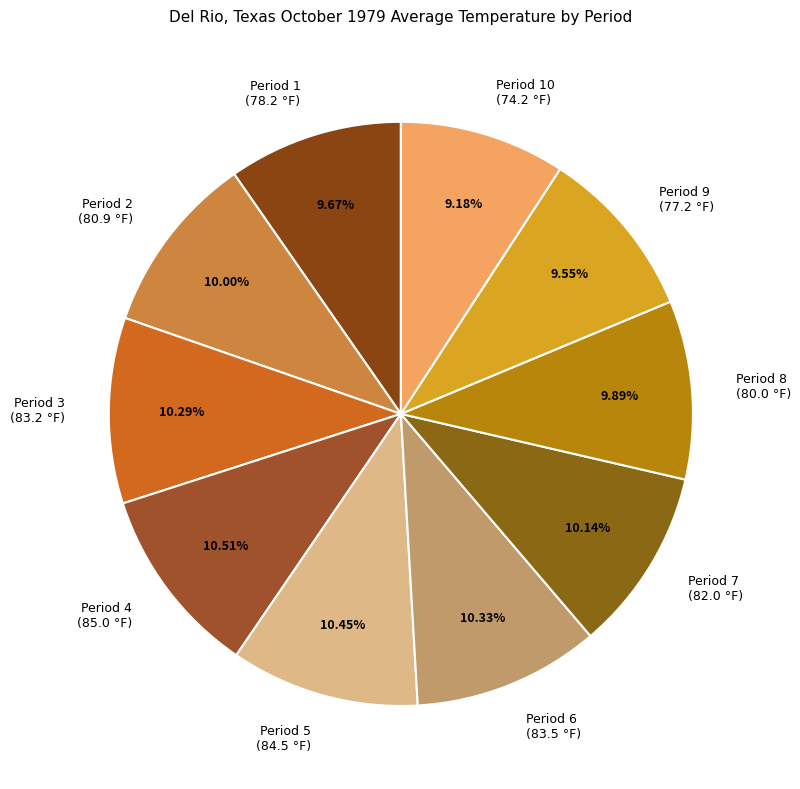

Is the sum of Period 6 (83.5 °F) and Period 3 (83.2 °F) greater than half?

No